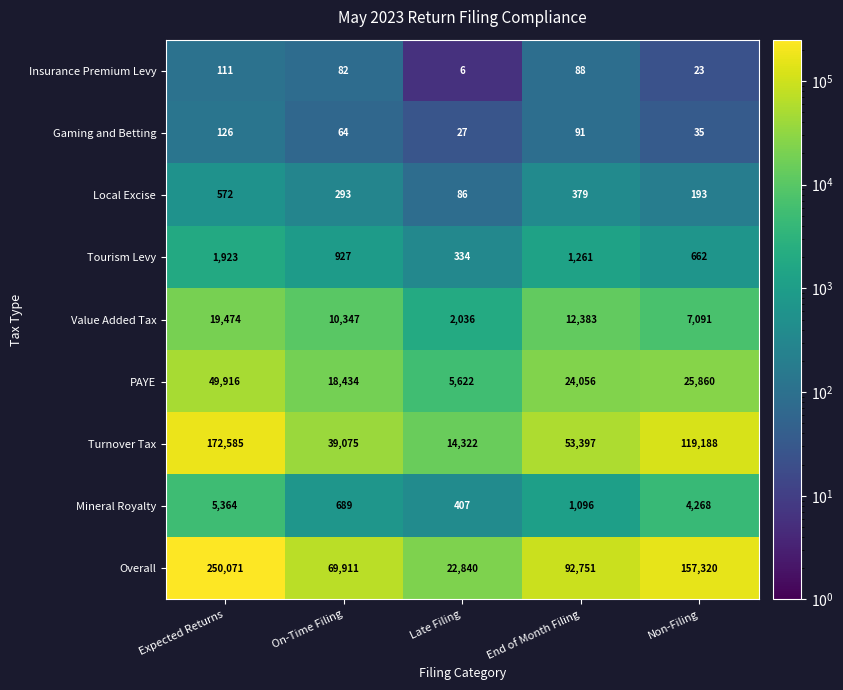

How many categories are shown in the chart?

5